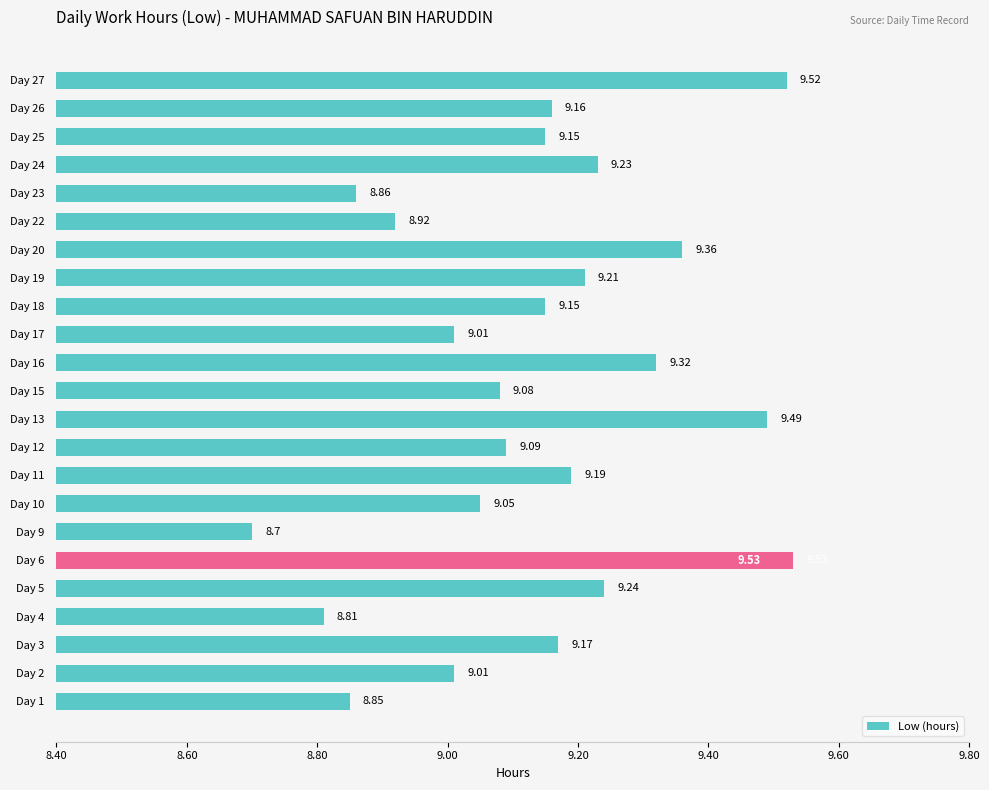

Which has a higher value, Day 12 or Day 11?

Day 11